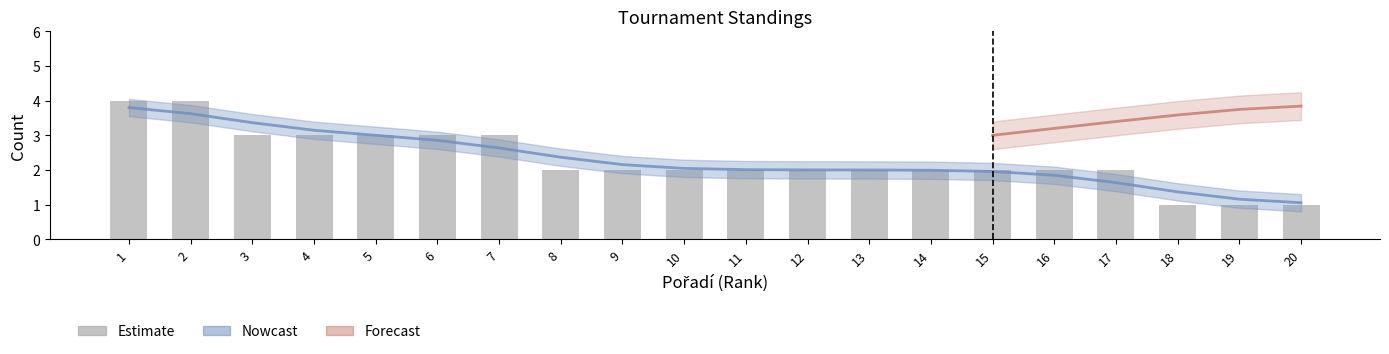

What is the change in value from 6 to 13?

-1